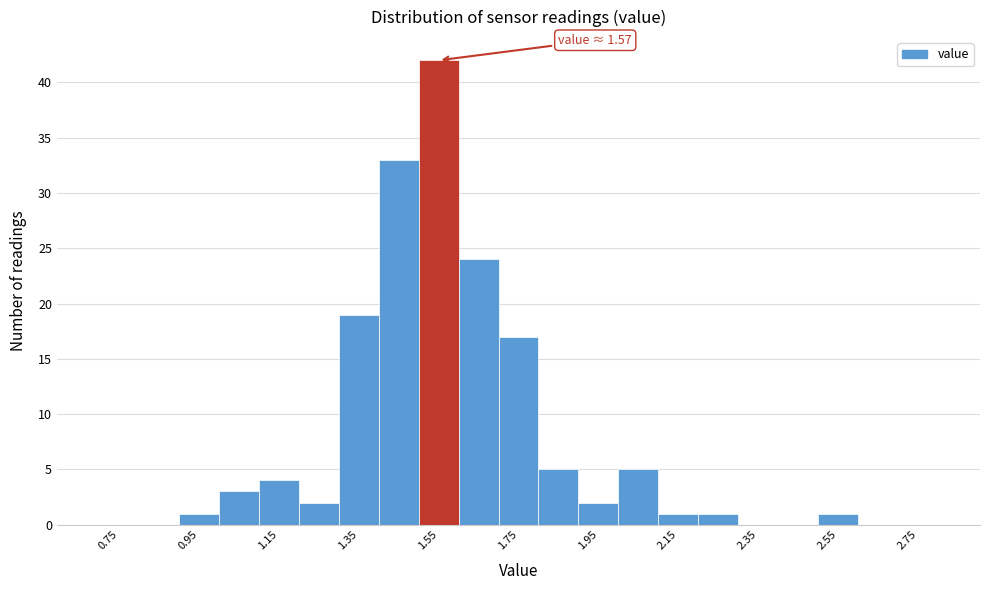

Over which range of the x-axis is the bar tallest?

1.5 to 1.6